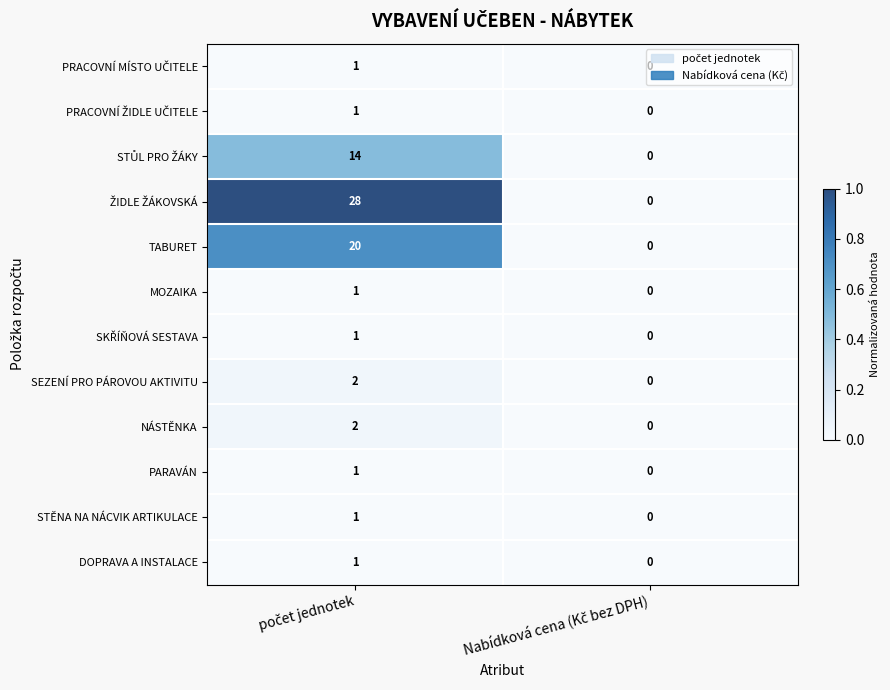

What is the greatest value displayed?

28